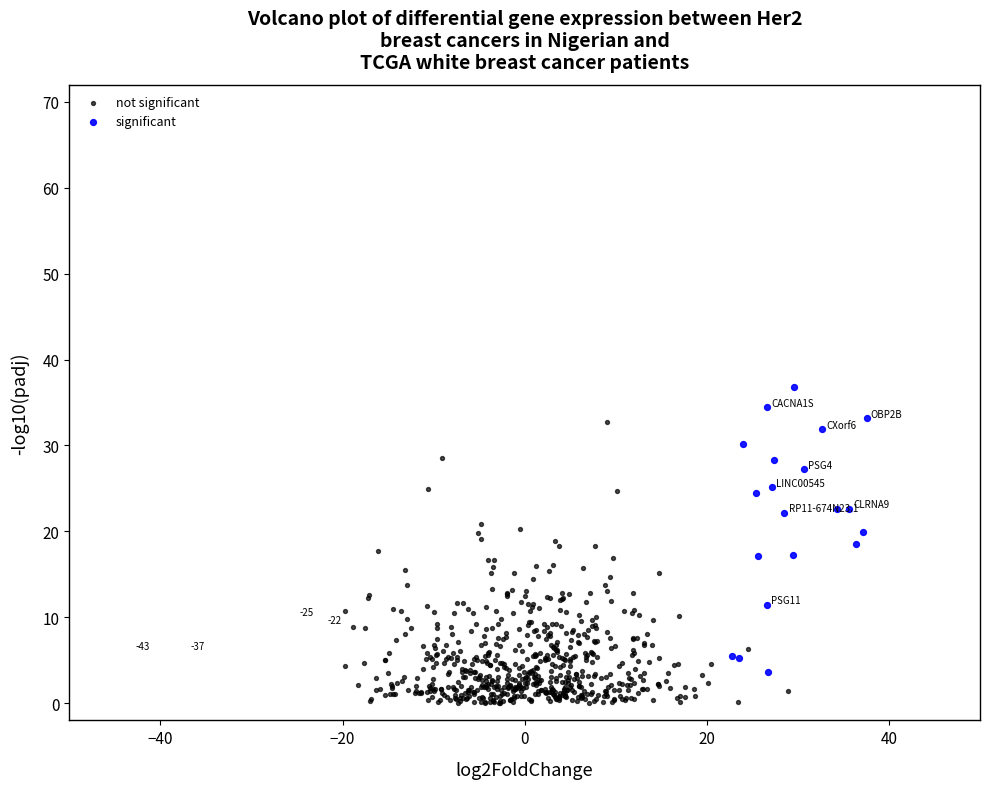

Which series reaches the minimum Y coordinate?

not significant